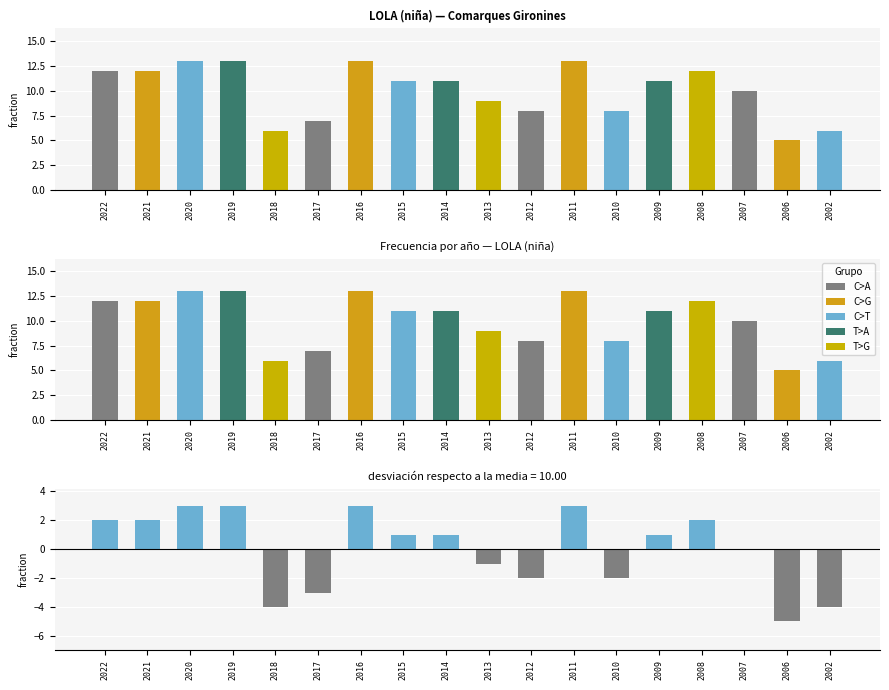

Is it true that the value at 2016 is 21?

False